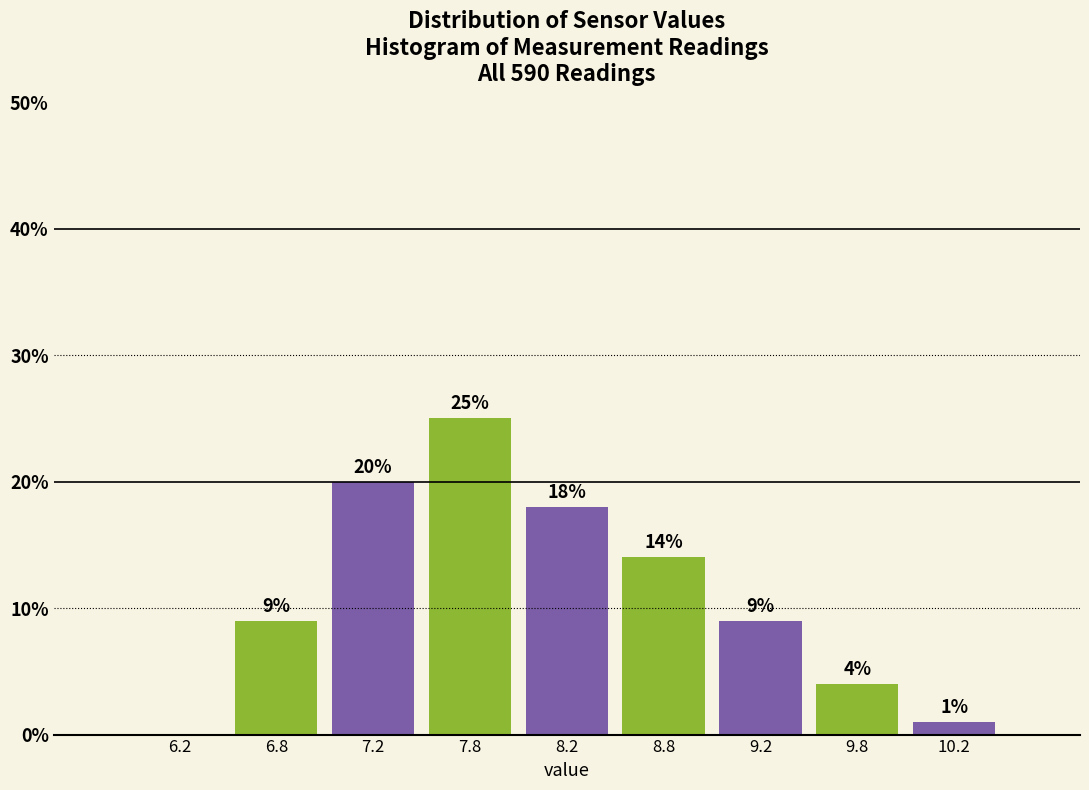

Which range on the x-axis has the tallest bar?

7.5 to 8.0